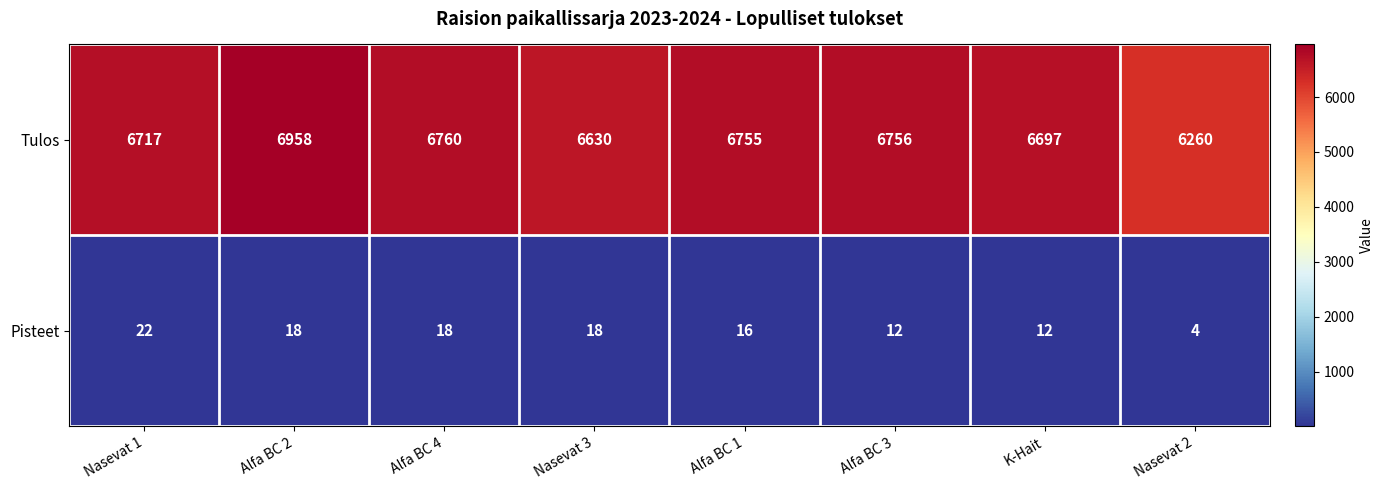

Which series changed the most between Alfa BC 1 and K-Hait?

Tulos